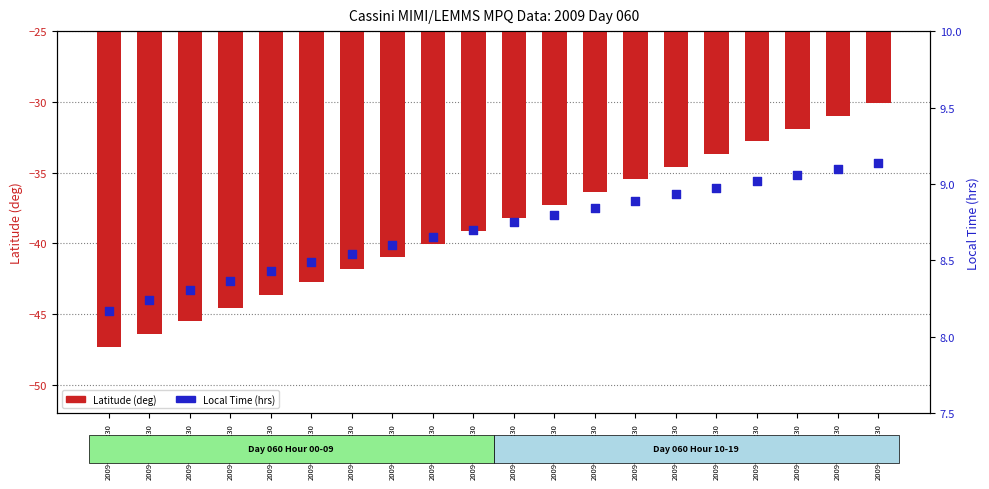

Which series contains the lowest Y value?

Latitude (deg)